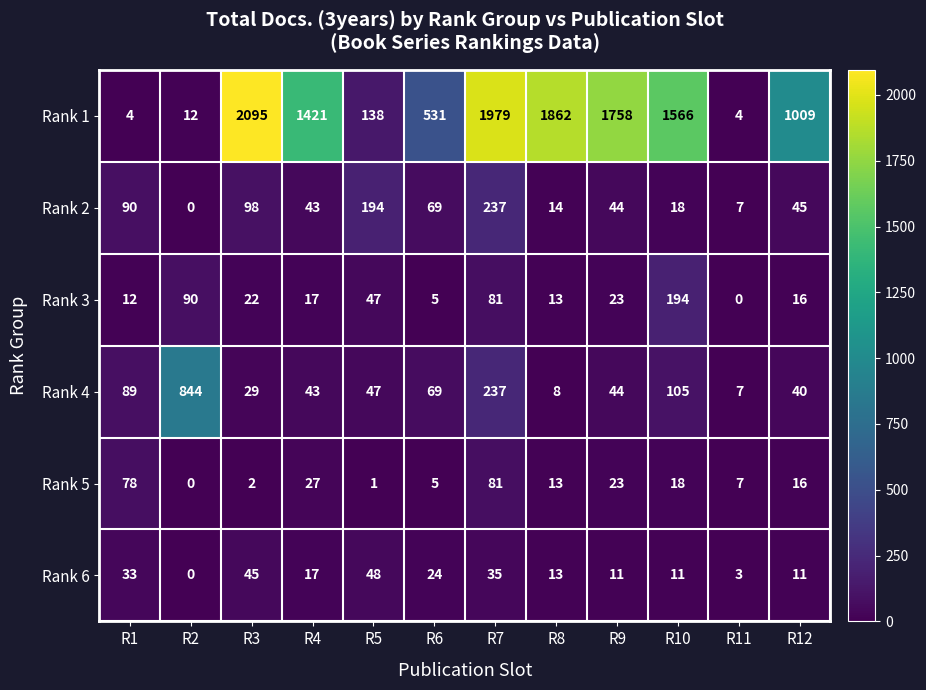

At which label does Rank 5 reach its minimum?

R2